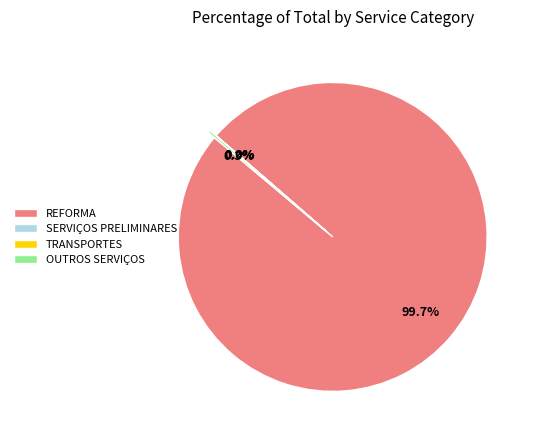

Does any single category account for the majority?

Yes